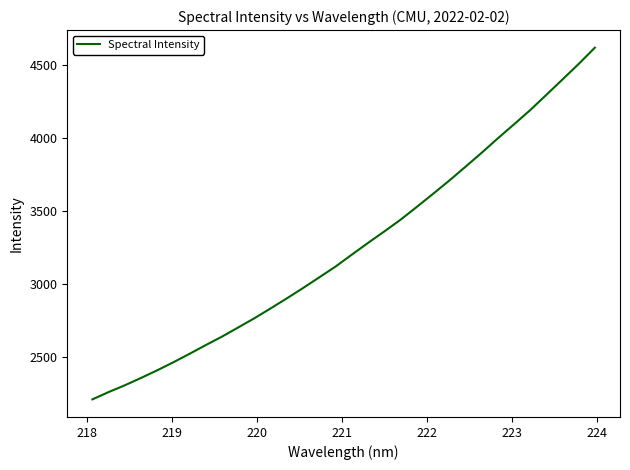

What is the difference between the maximum and minimum values?

2408.6